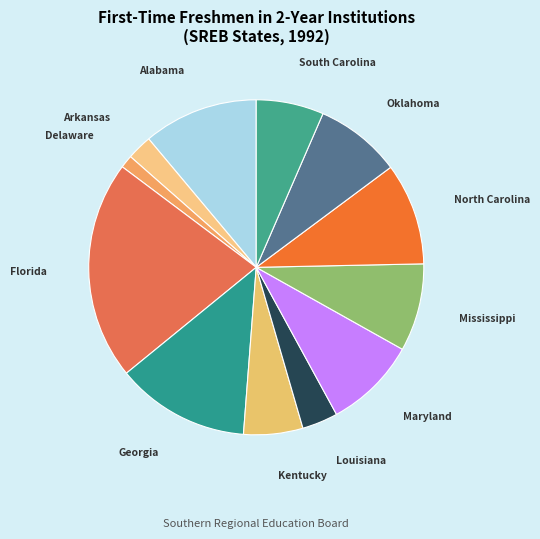

How many segments does this pie chart have?

12